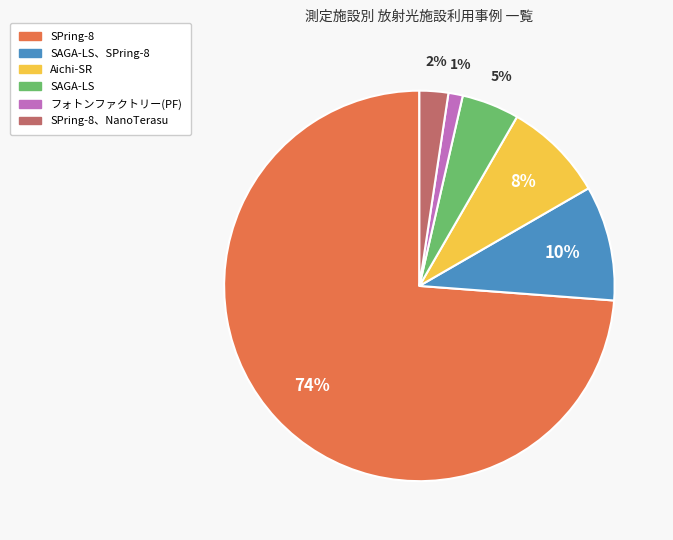

To the nearest percent, what is the average slice percentage?

17%